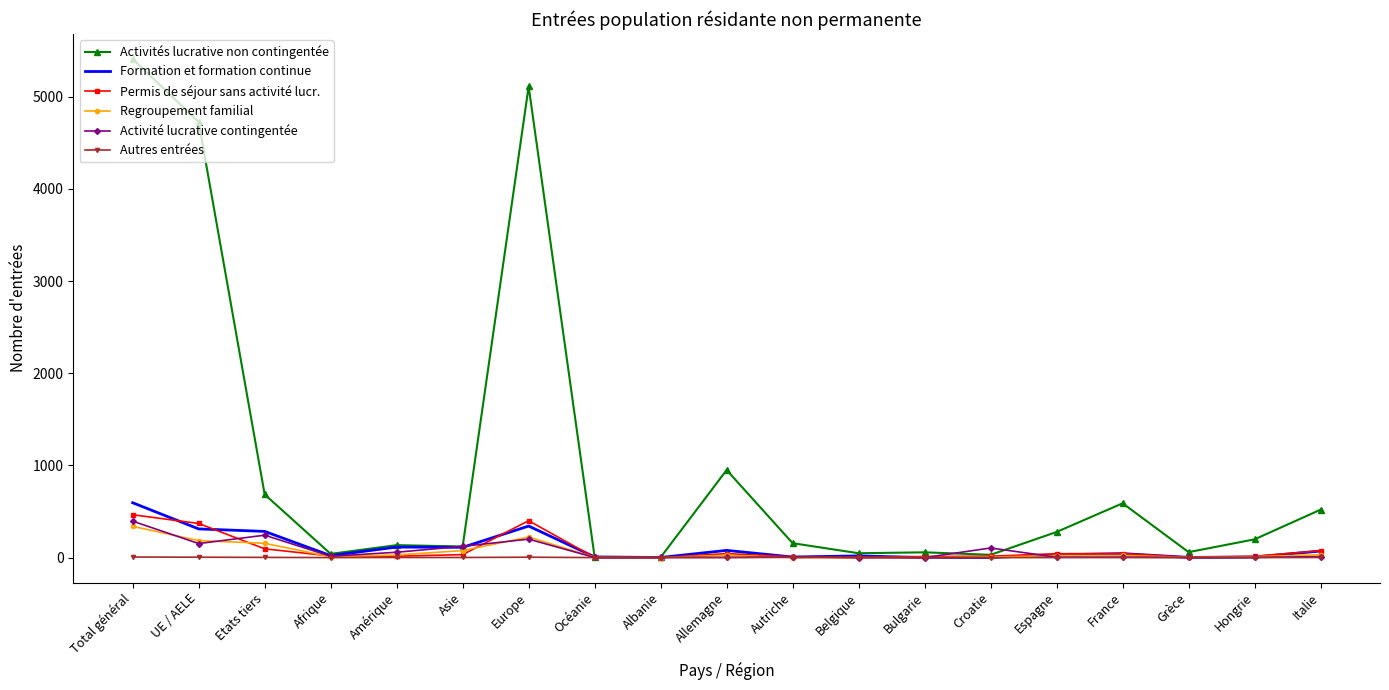

Which series changed the most between UE / AELE and Etats tiers?

Activités lucrative non contingentée